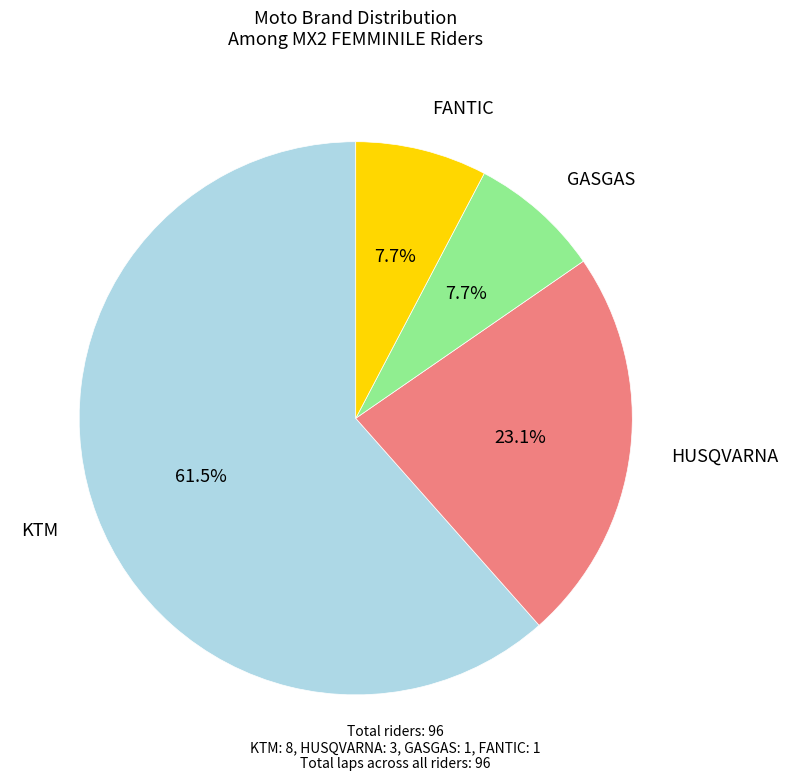

Is there any slice that represents more than half of the pie?

Yes